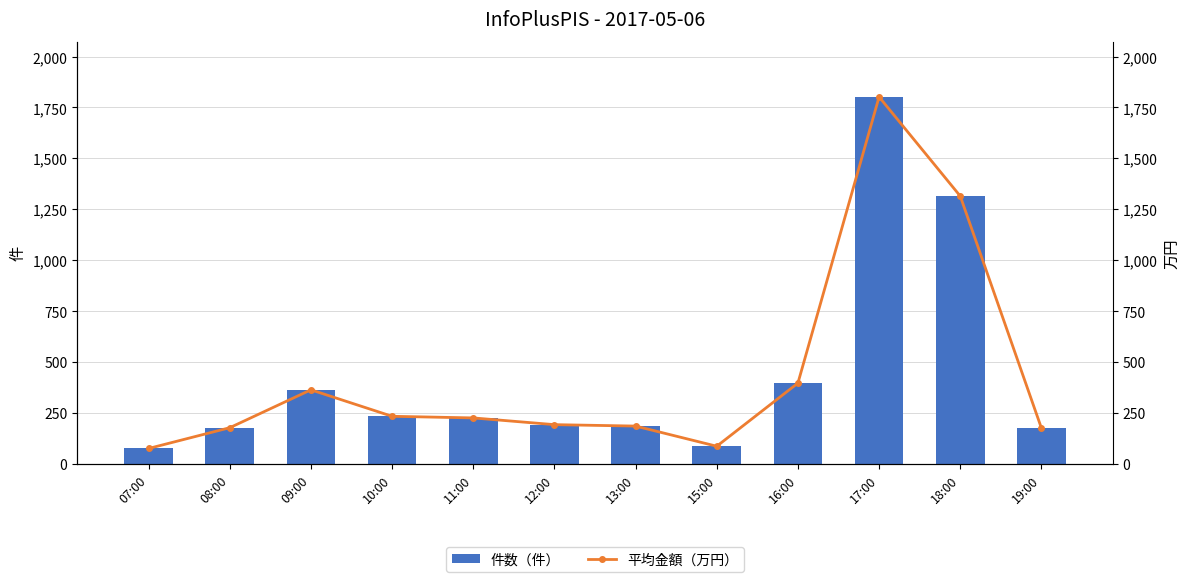

What is the maximum value for 平均金額（万円）?

1802